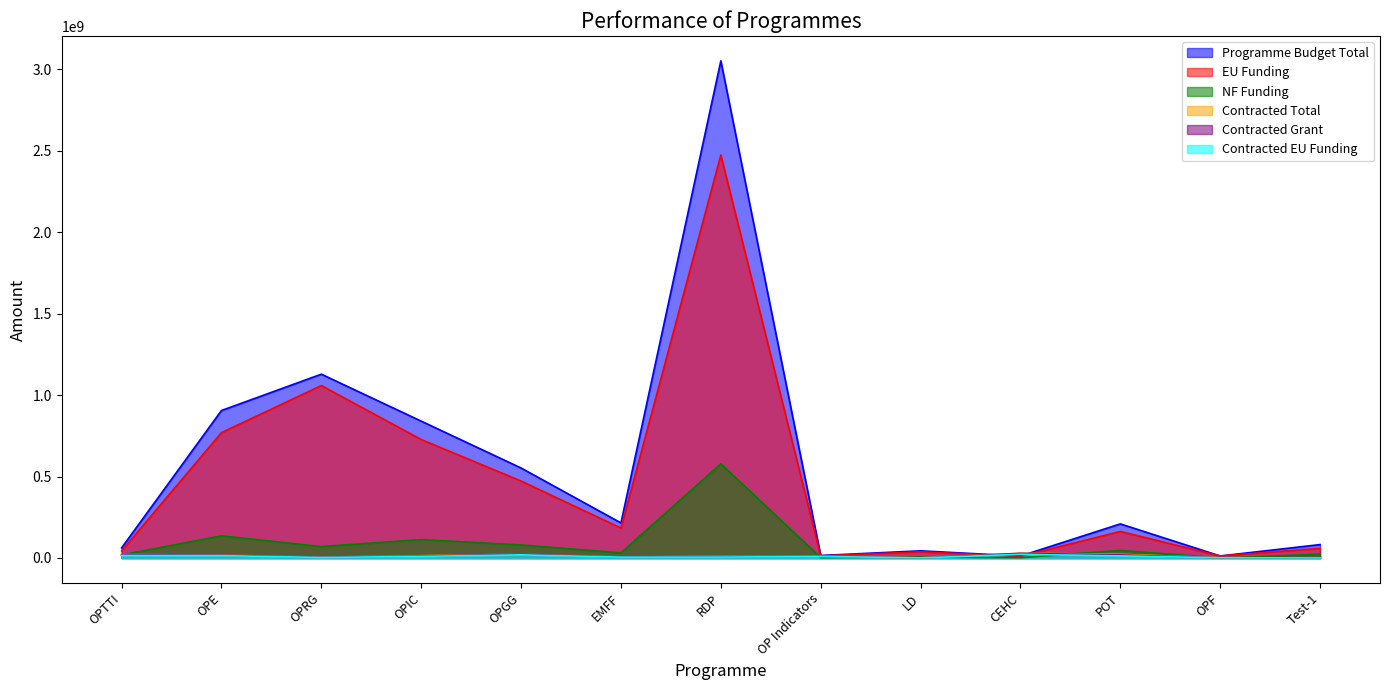

True or false: Contracted EU Funding has more than 2 points higher than both neighbors.

True